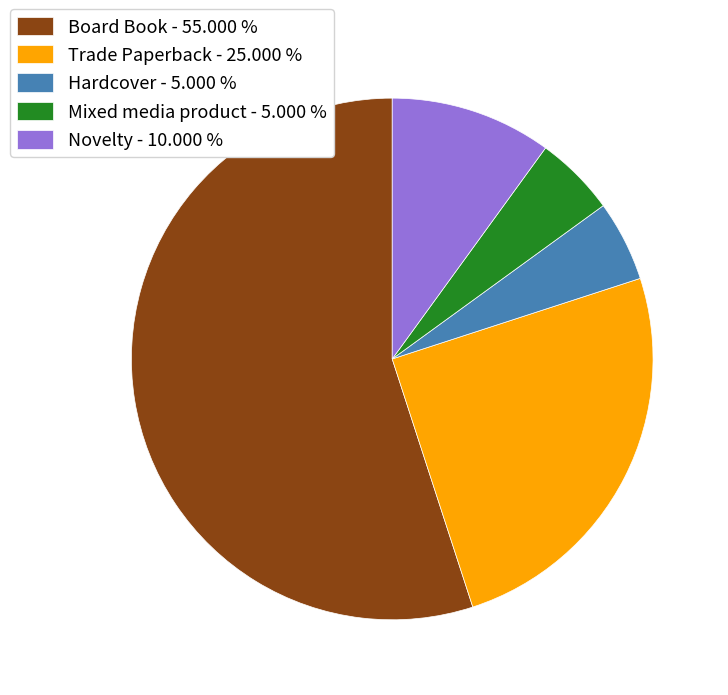

Is there any slice that represents more than half of the pie?

Yes